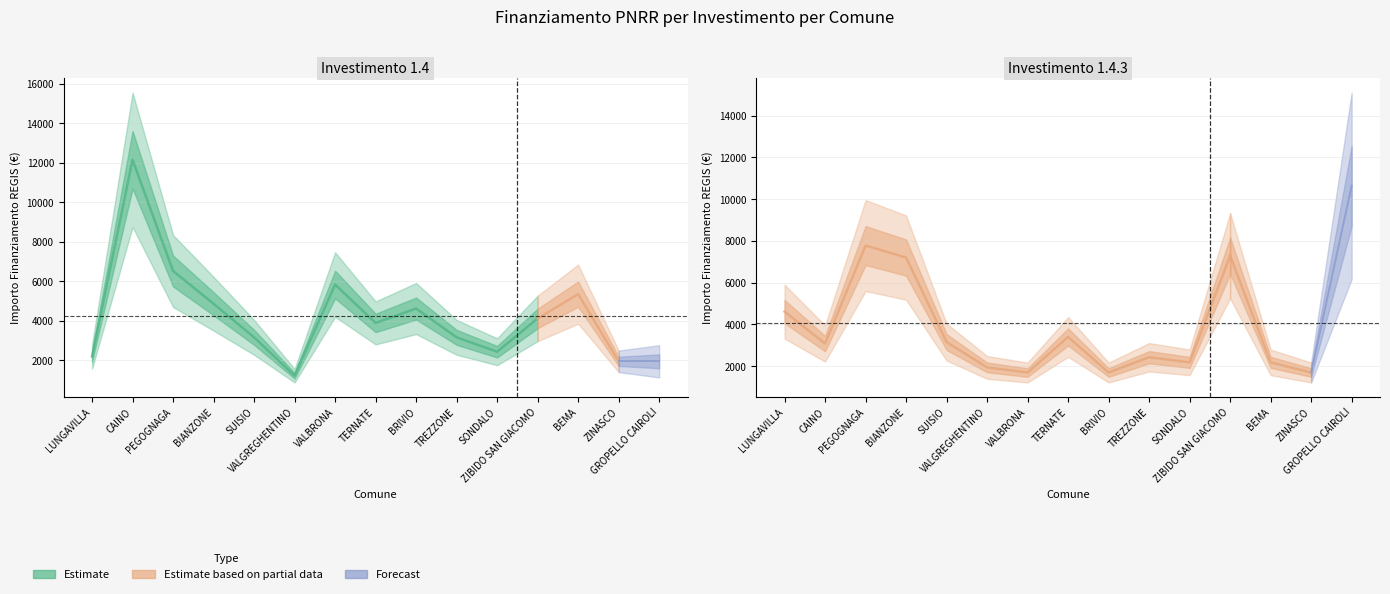

How many intersections are there between 1.4.3 and 1.4?

6